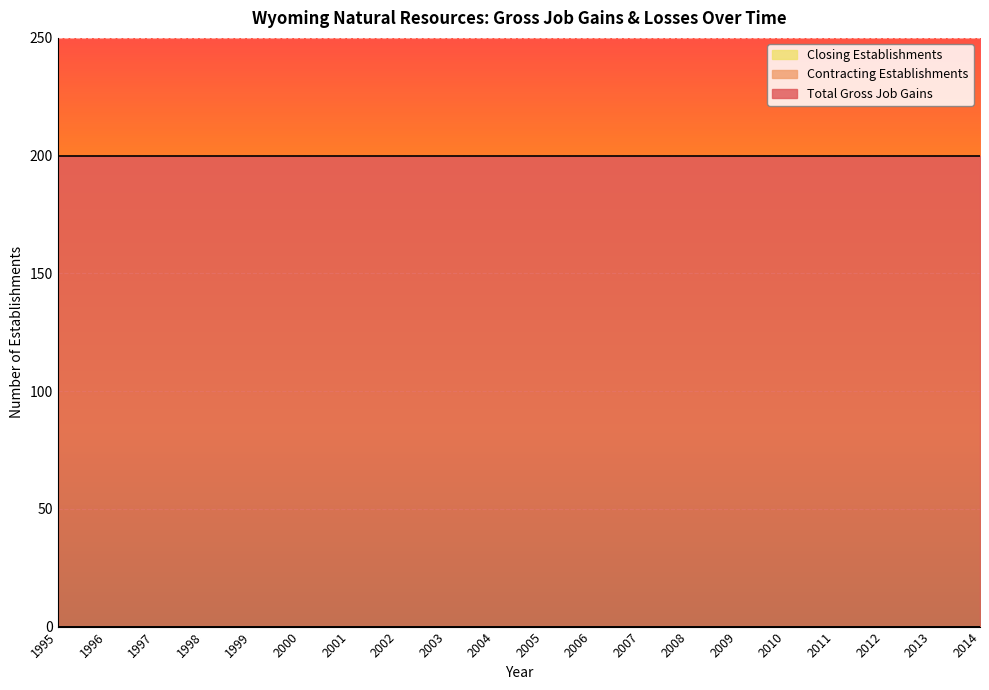

Is it true that Total Gross Job Gains equals 348 at 2000?

False